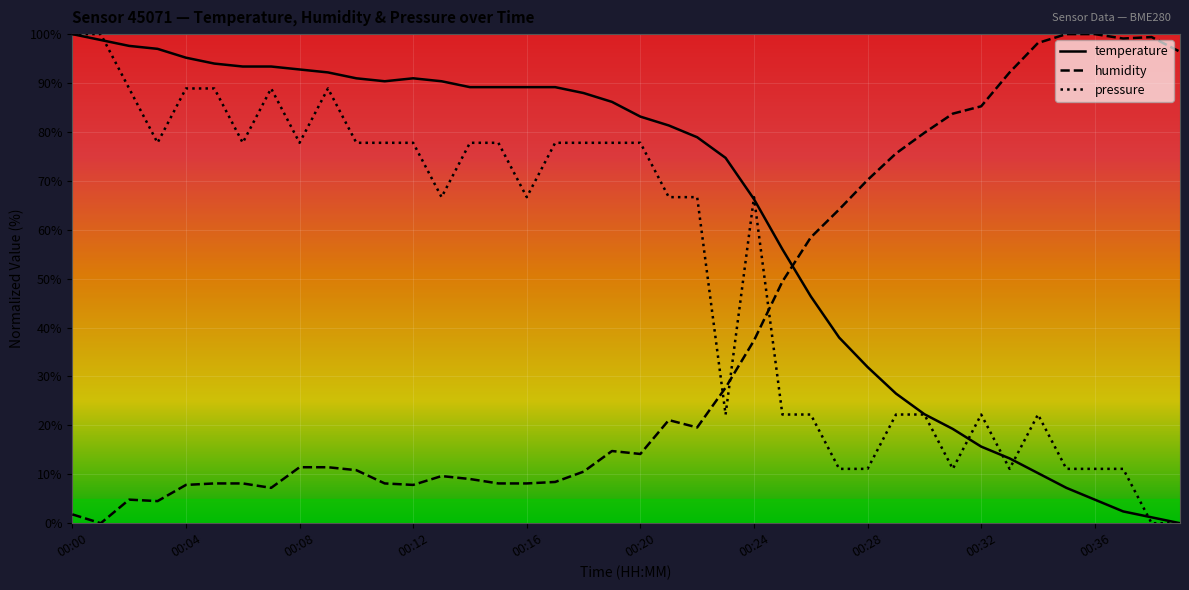

What is the highest value of the pressure series?

100.0